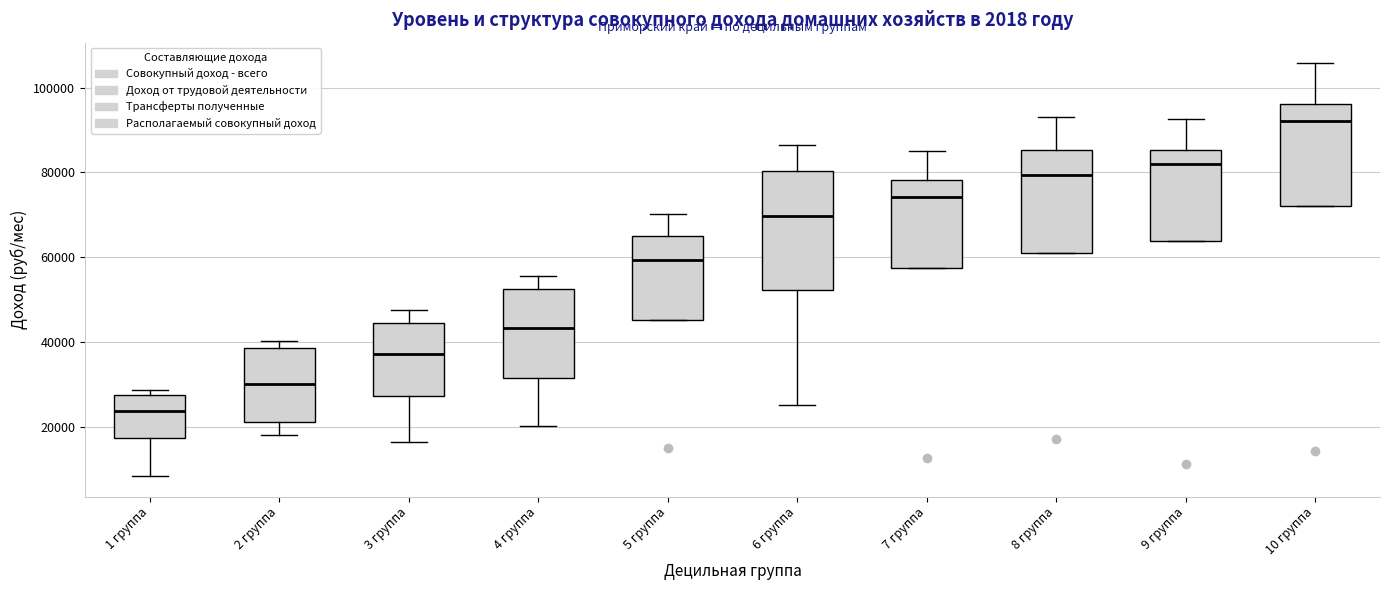

Reading left to right, transcribe this box plot: for each box, give where its median line is, the range the box spans, and where its two whiskers end, as read against the y-axis. The values are not printed on the chart, so give them approximately, as read against the axis.

1 группа: median 24000, box 18000 to 28000, whiskers 8000 to 28000 (just above the box's upper edge)
2 группа: median 30000, box 22000 to 38000, whiskers 18000 to 40000
3 группа: median 38000, box 28000 to 44000, whiskers 16000 to 48000
4 группа: median 44000, box 32000 to 52000, whiskers 20000 to 56000
5 группа: median 60000, box 46000 to 66000, whiskers 46000 to 70000
6 группа: median 70000, box 52000 to 80000, whiskers 26000 to 86000
7 группа: median 74000, box 58000 to 78000, whiskers 58000 to 86000
8 группа: median 80000, box 62000 to 86000, whiskers 62000 to 94000
9 группа: median 82000, box 64000 to 86000, whiskers 64000 to 92000
10 группа: median 92000, box 72000 to 96000, whiskers 72000 to 106000